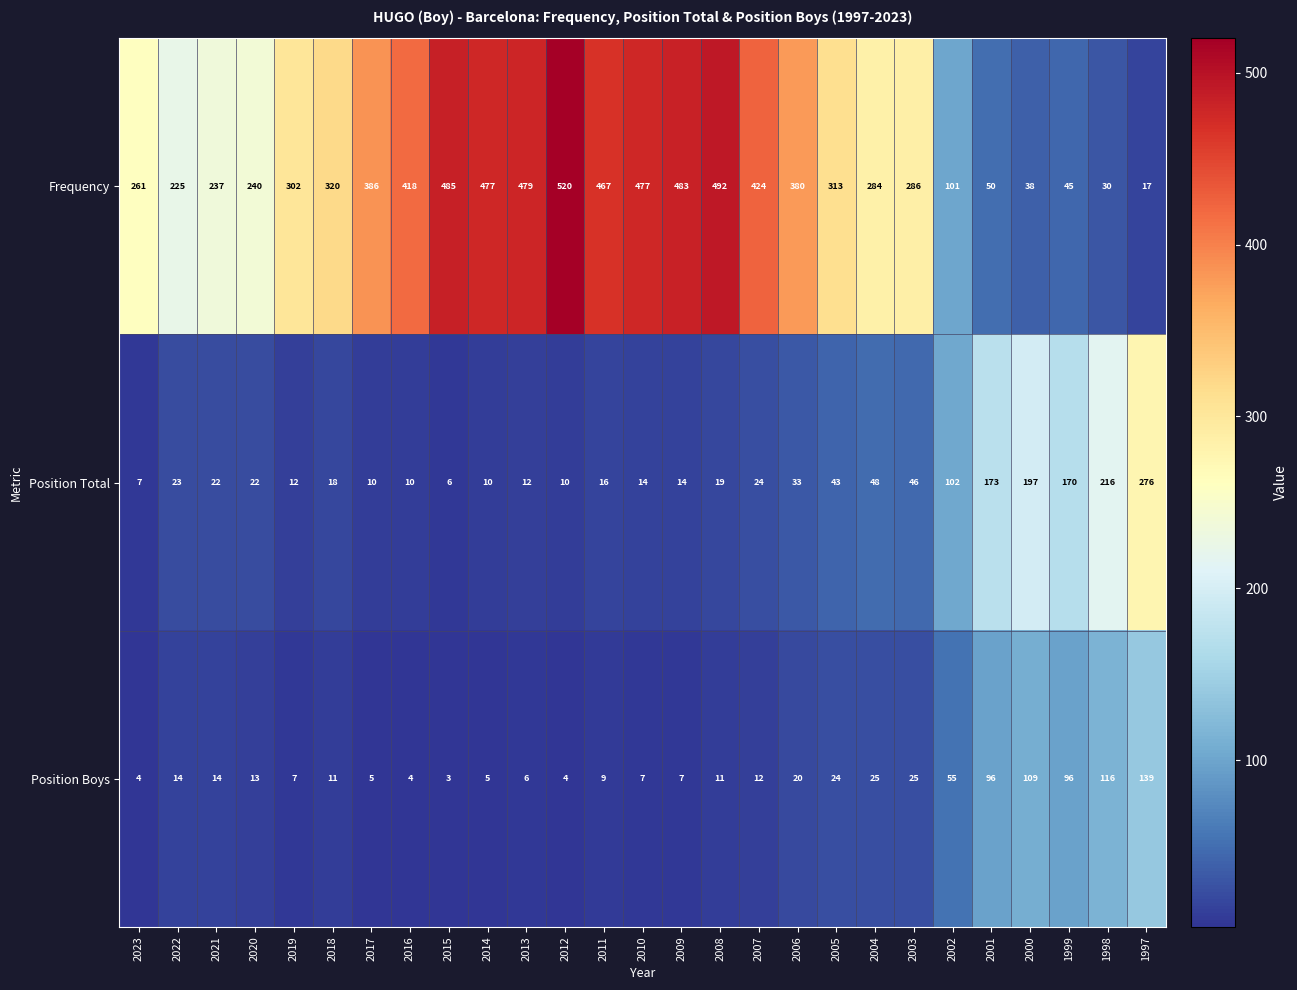

At which category does the chart reach its minimum across all series?

2015